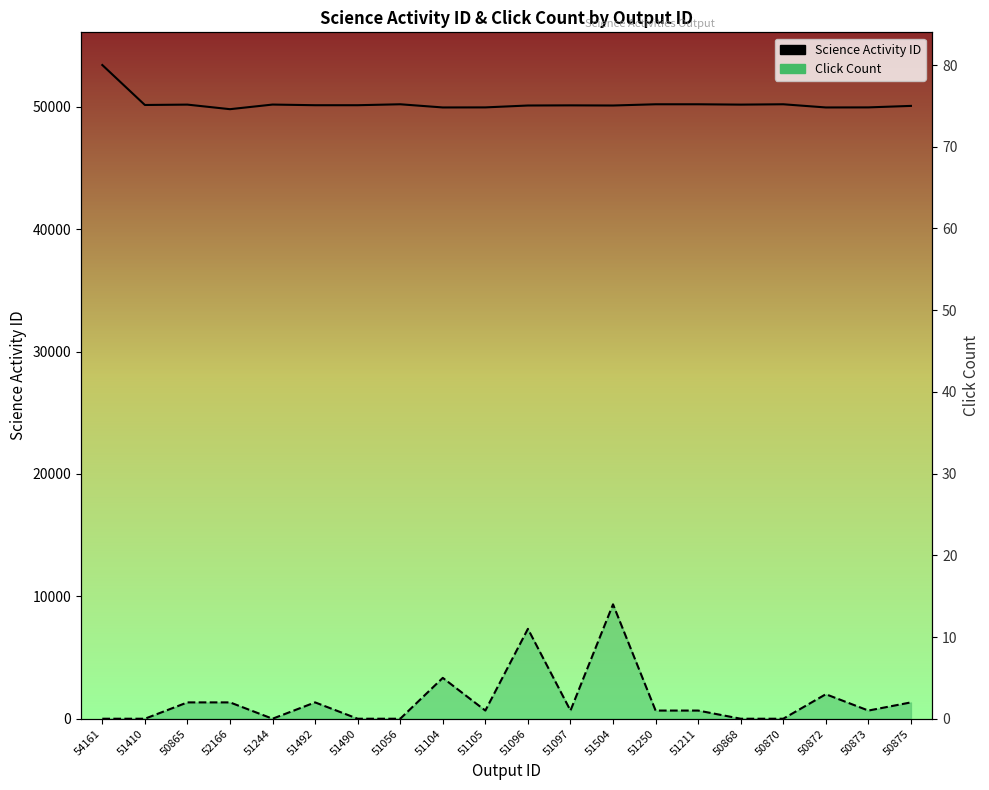

Reading left to right, what are all the values shown in this chart?

Science Activity ID: 53411	50146	50176	49803	50180	50127	50127	50204	49944	49949	50103	50115	50103	50204	50204	50176	50204	49944	49949	50071
Click Count: 0	0	2	2	0	2	0	0	5	1	11	1	14	1	1	0	0	3	1	2